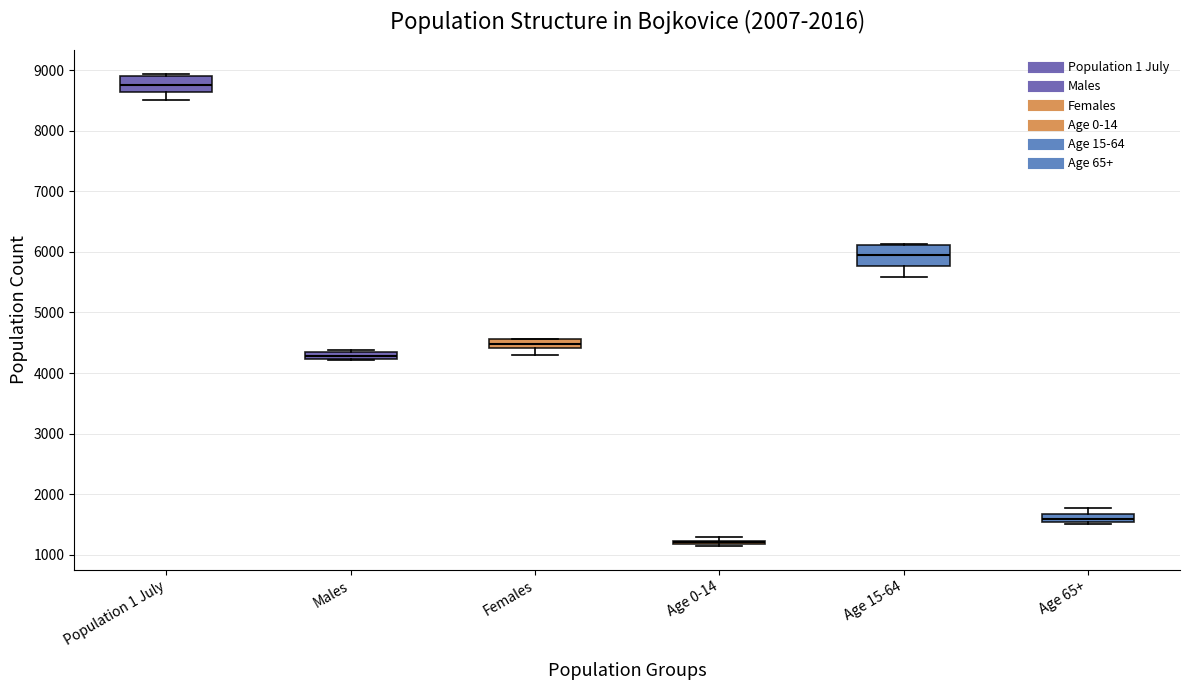

Where does the median line of the box for Females sit on the y-axis? The values are not printed on the chart, so give them approximately, as read against the axis.

4500